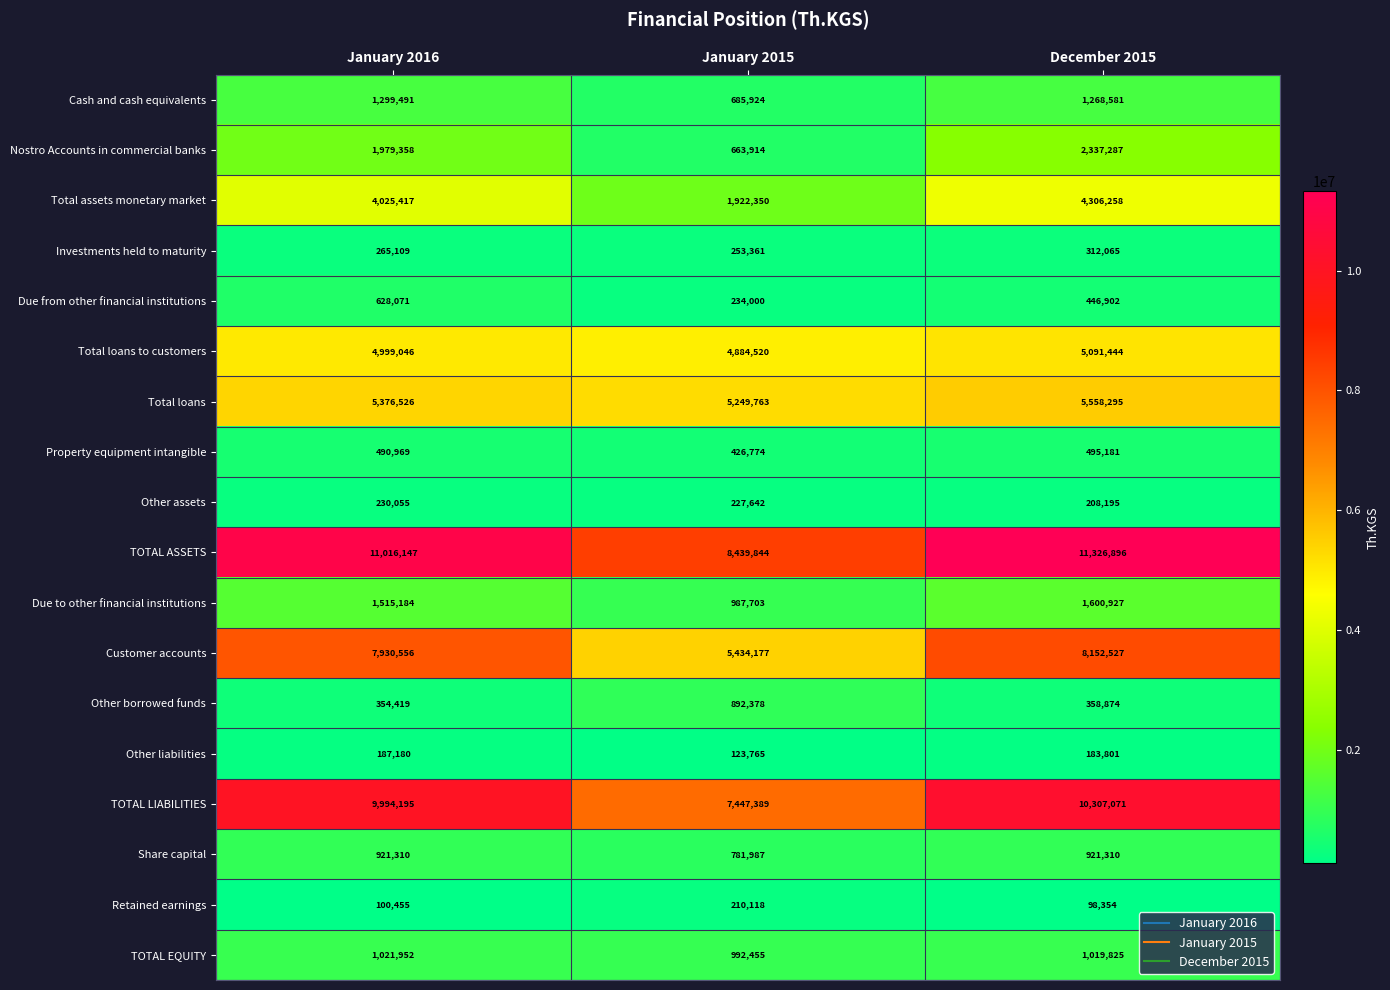

Between January 2016 and January 2015, which series saw the biggest shift?

TOTAL ASSETS